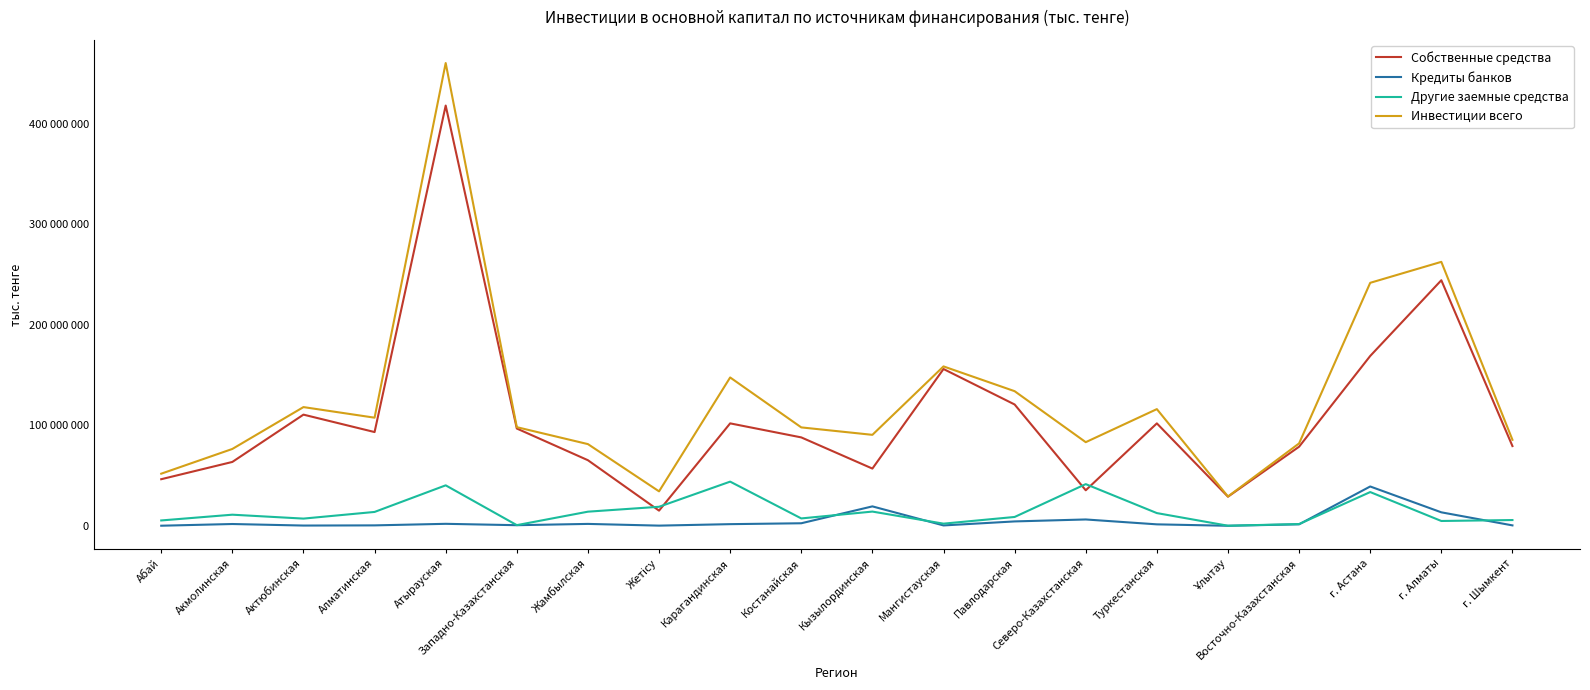

In Собственные средства, how many points are lower than both neighbors (excluding endpoints)?

5